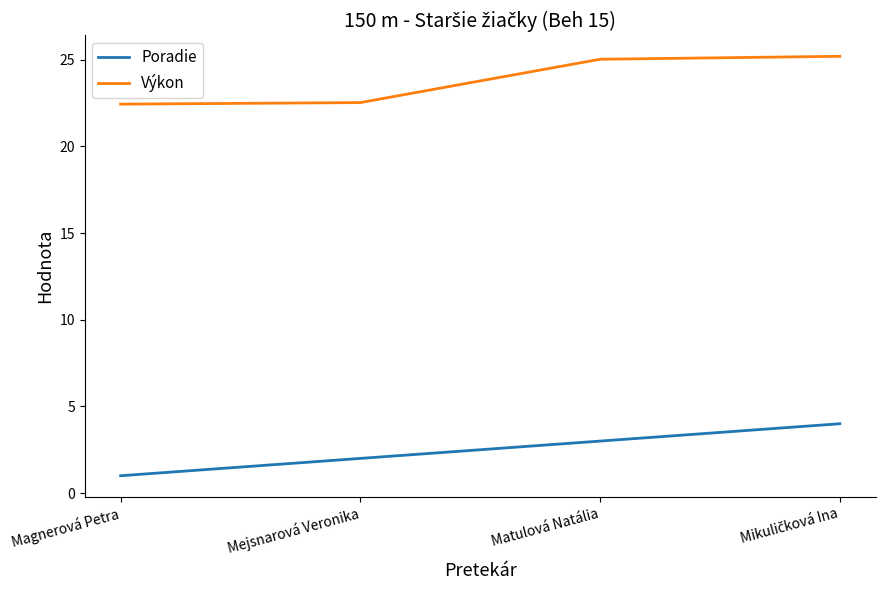

What is the sum of all Poradie values?

10.0